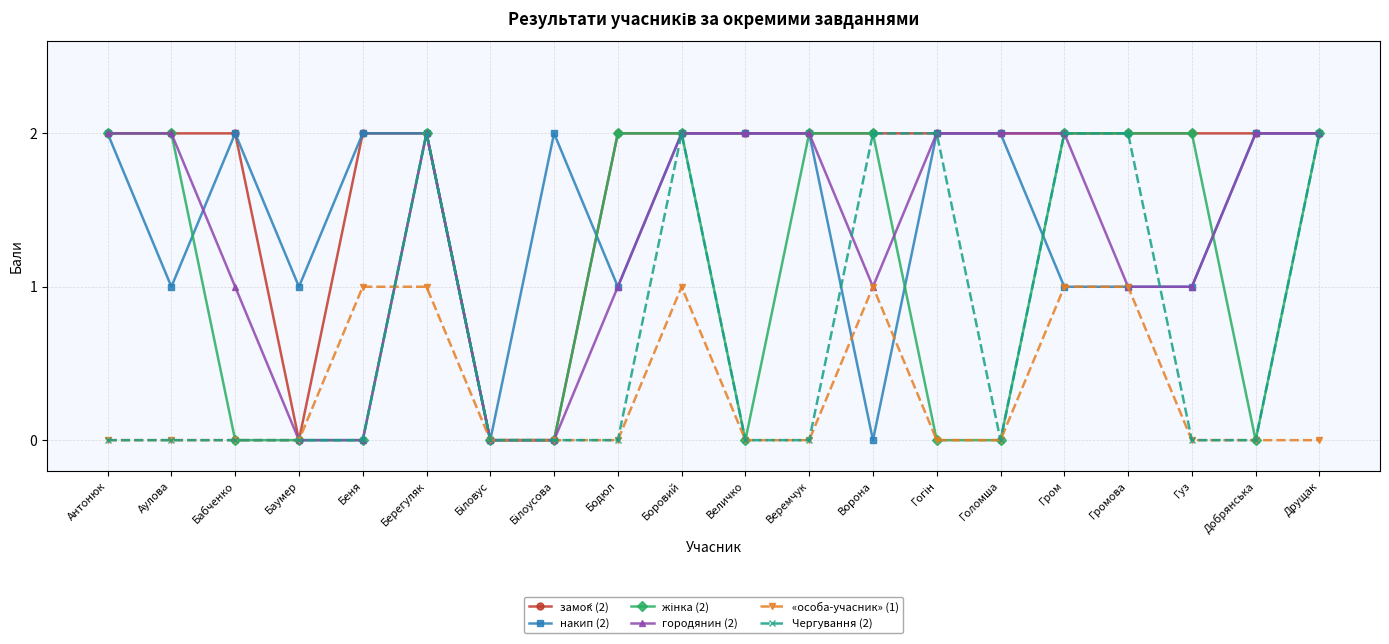

What is the label of the 19th point from the right?

Аулова